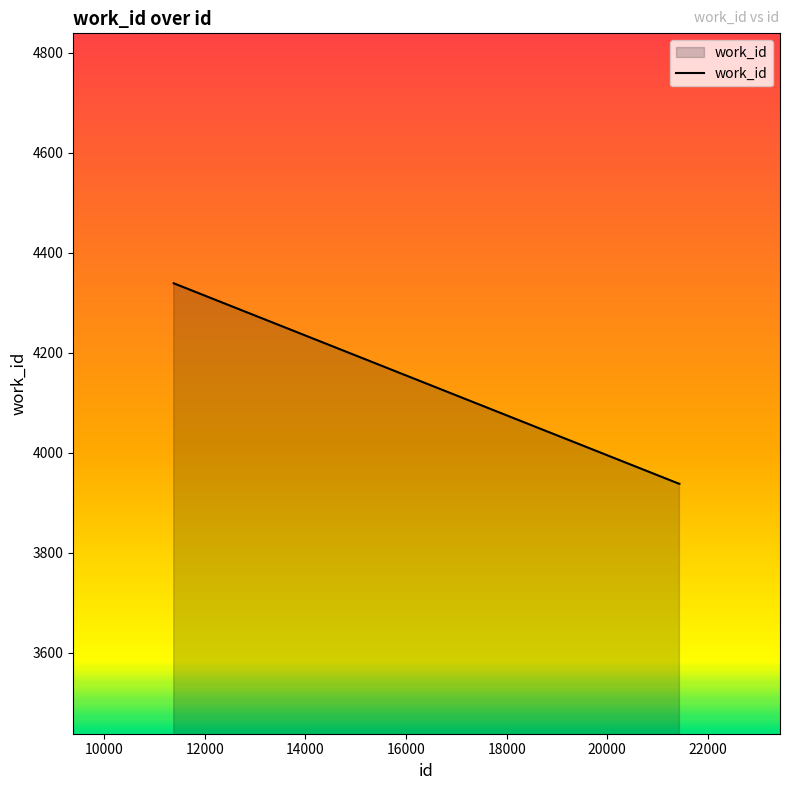

What is the difference between the maximum and minimum values?

401